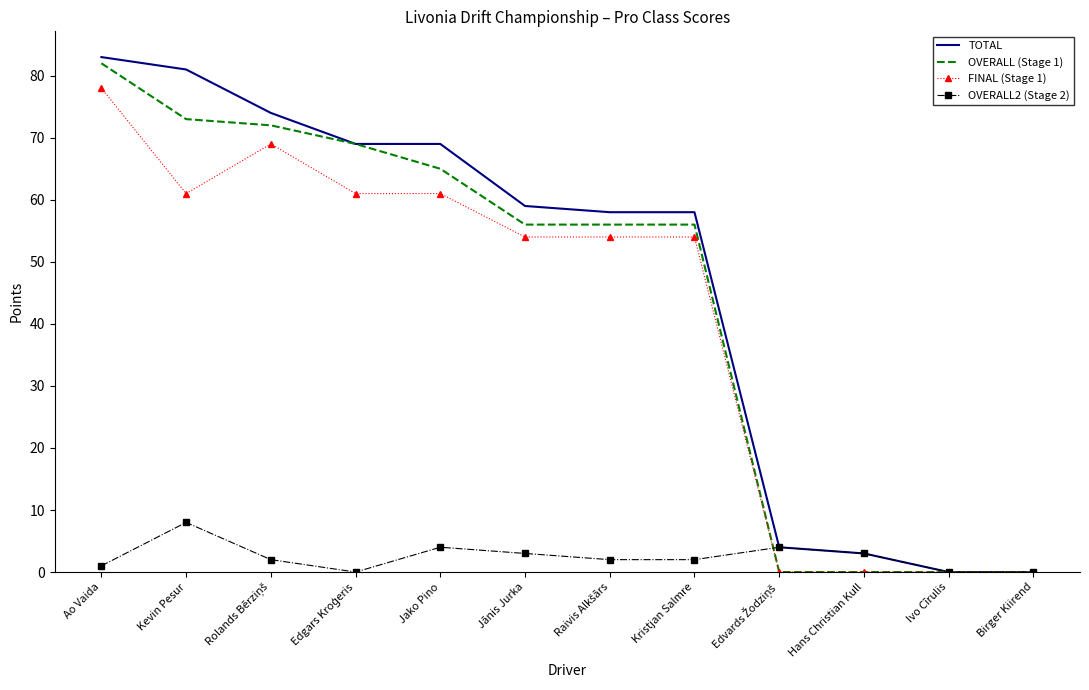

At which label does OVERALL2 (Stage 2) first exceed 2?

Kevin Pesur